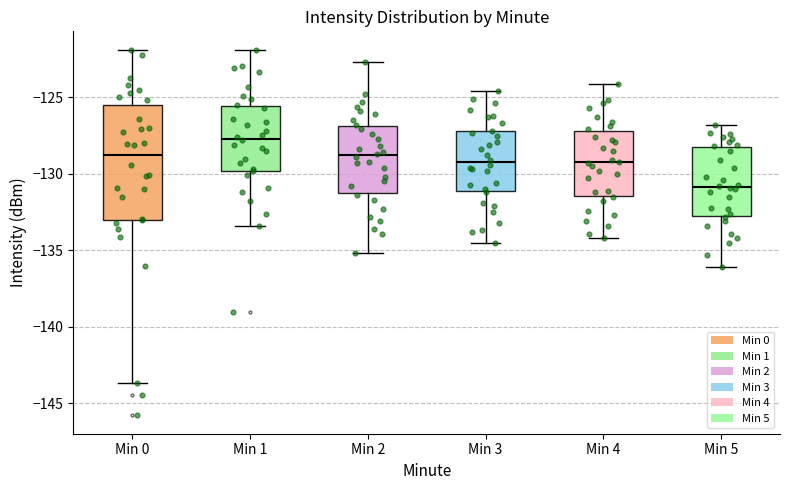

Reading left to right, read every box against the y-axis: the position of its median line, the range the box covers, and the ends of its whiskers. The values are not printed on the chart, so give them approximately, as read against the axis.

Min 0: median -129.0, box -133.0 to -125.5, whiskers -143.5 to -122.0
Min 1: median -127.5, box -130.0 to -125.5, whiskers -133.5 to -122.0
Min 2: median -129.0, box -131.0 to -127.0, whiskers -135.0 to -122.5
Min 3: median -129.0, box -131.0 to -127.0, whiskers -134.5 to -124.5
Min 4: median -129.0, box -131.5 to -127.0, whiskers -134.0 to -124.0
Min 5: median -131.0, box -132.5 to -128.5, whiskers -136.0 to -127.0